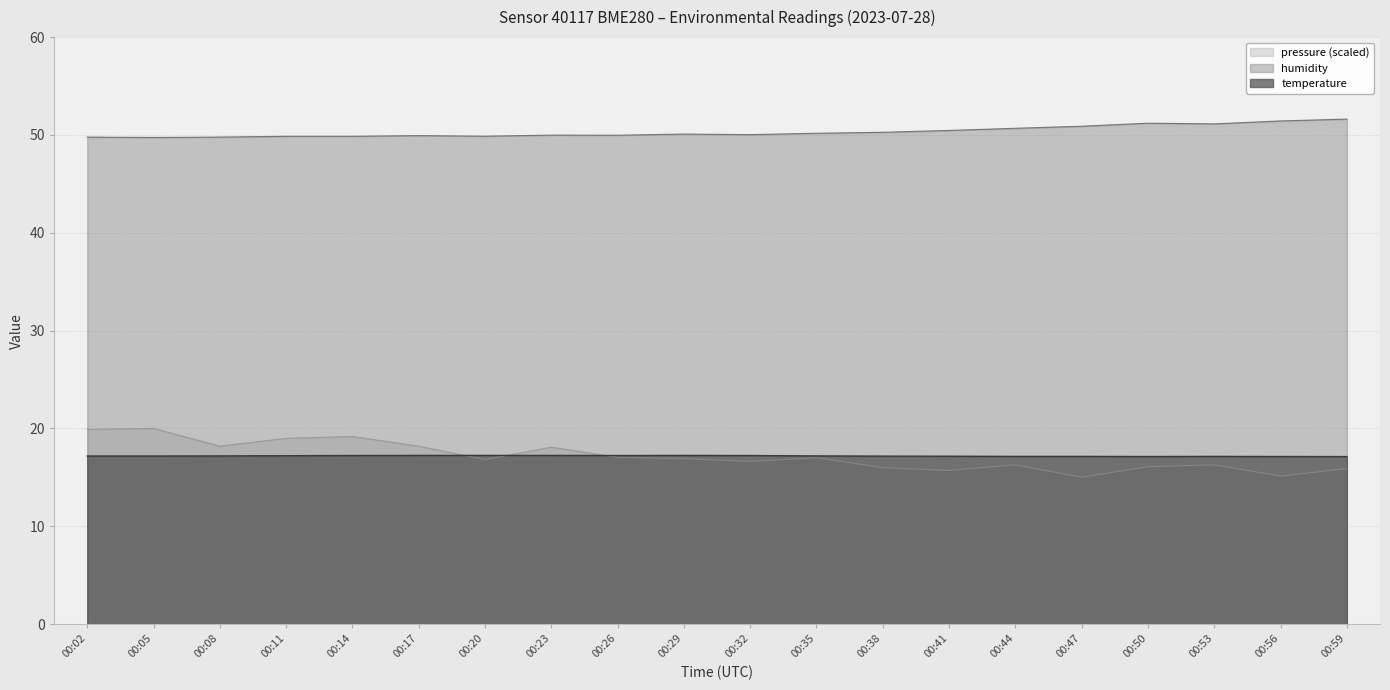

Where is pressure_norm nearest to the value 17?

00:35